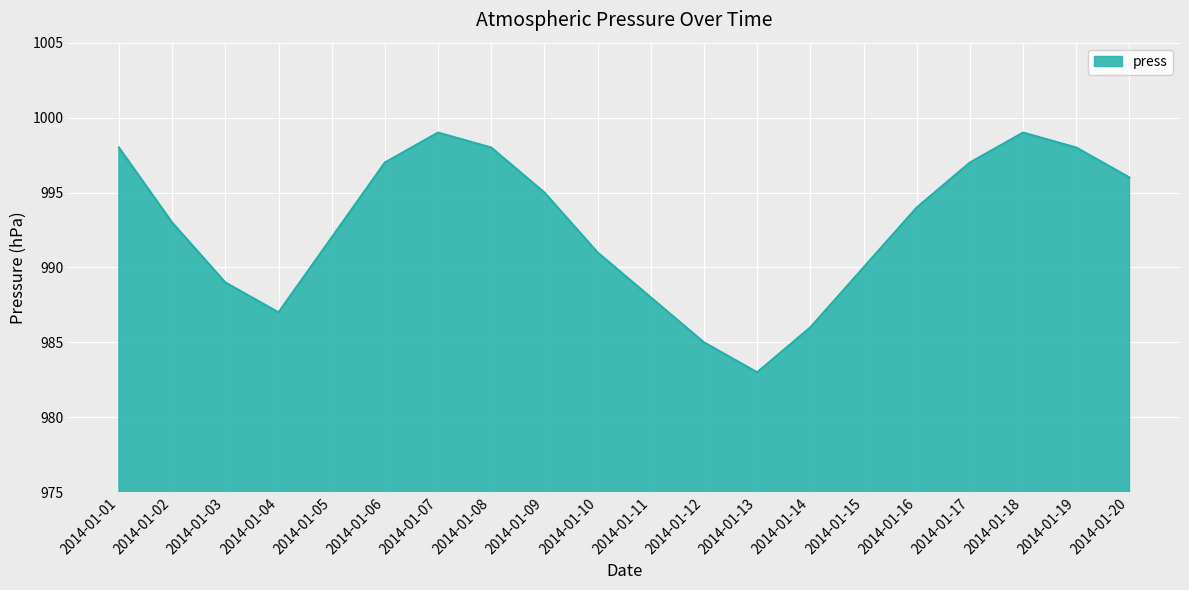

What is the maximum value shown in the chart?

999